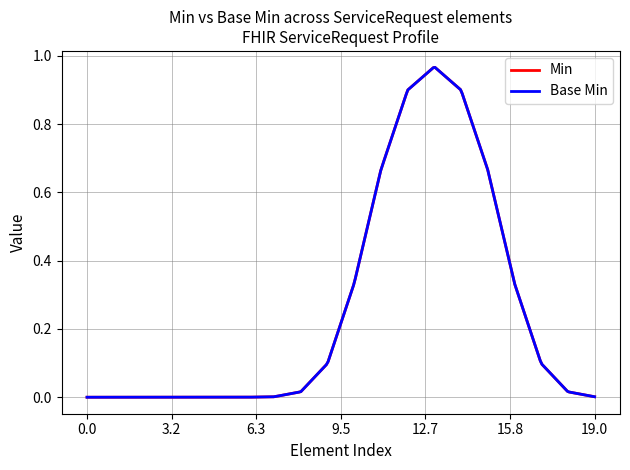

True or false: Base Min and Min cross at least once.

False